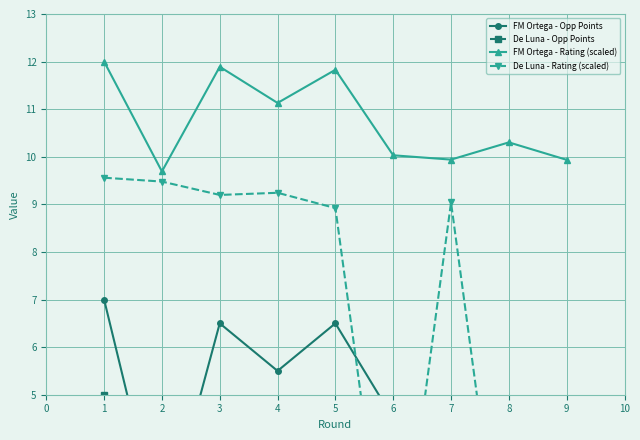

Rank the series by their maximum value, from lowest to highest.

De Luna - Opp Points, FM Ortega - Opp Points, De Luna - Rating (scaled), FM Ortega - Rating (scaled)